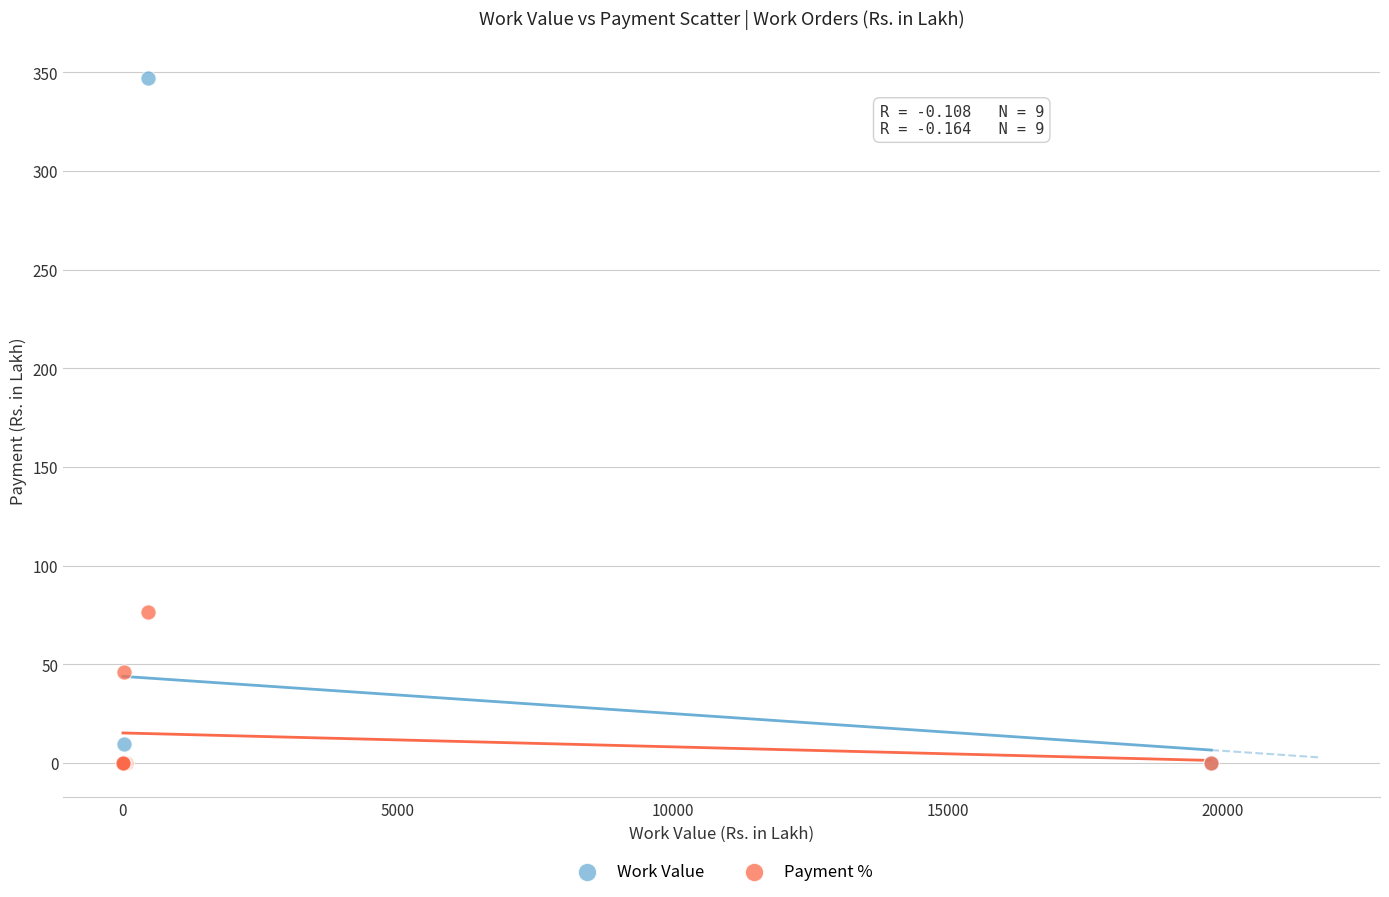

In the Work Value series, what Y value is closest to 173?

9.7